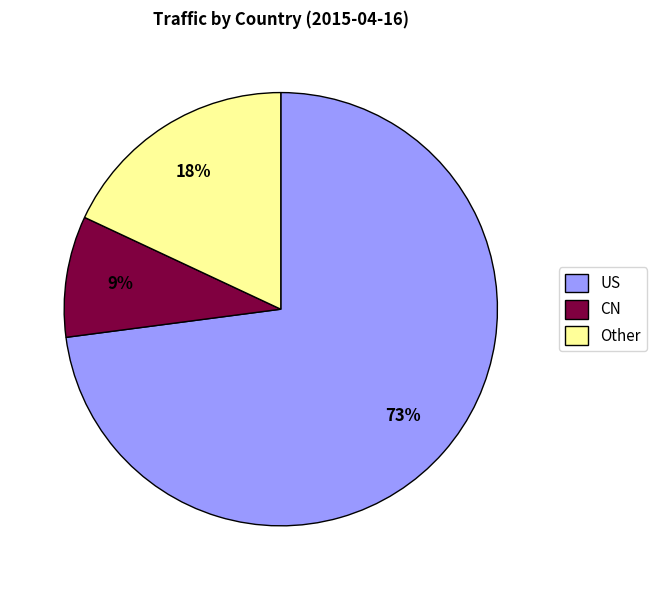

Do US and Other together represent more than half of the pie?

Yes